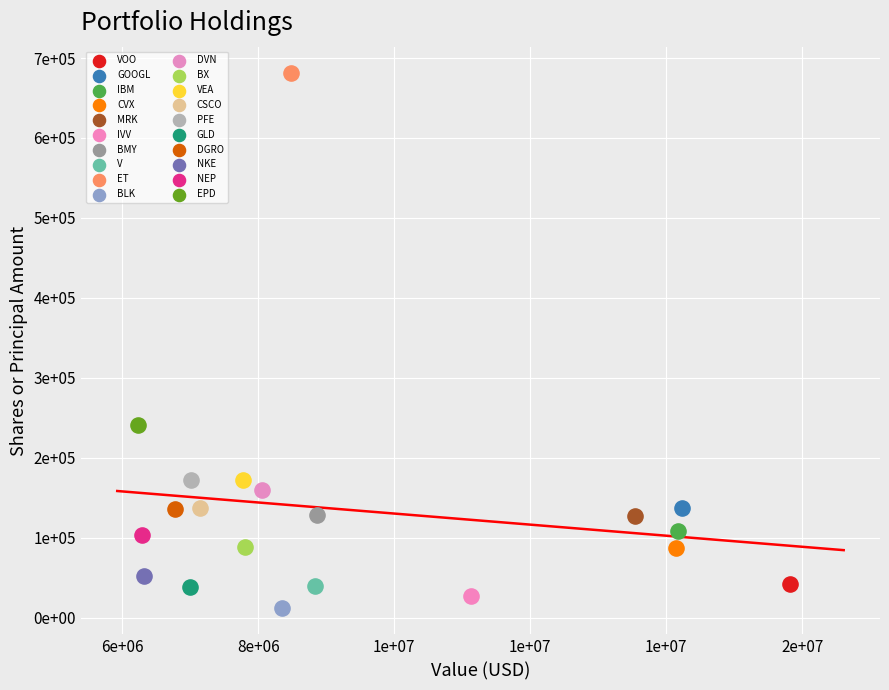

What are all the series names shown in the legend?

VOO, GOOGL, IBM, CVX, MRK, IVV, BMY, V, ET, BLK, DVN, BX, VEA, CSCO, PFE, GLD, DGRO, NKE, NEP, EPD